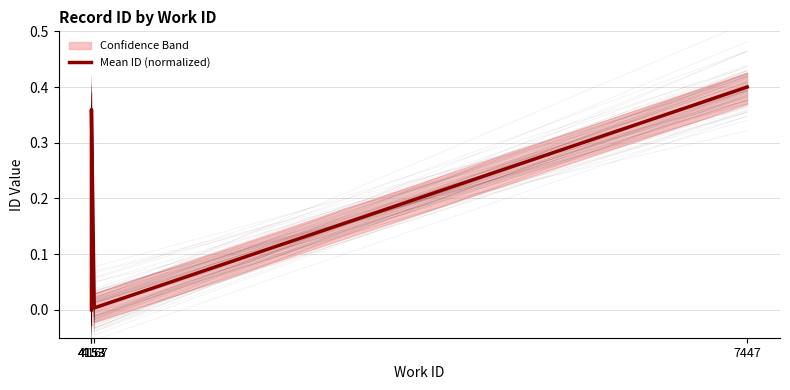

What is the maximum value shown in the chart?

0.4